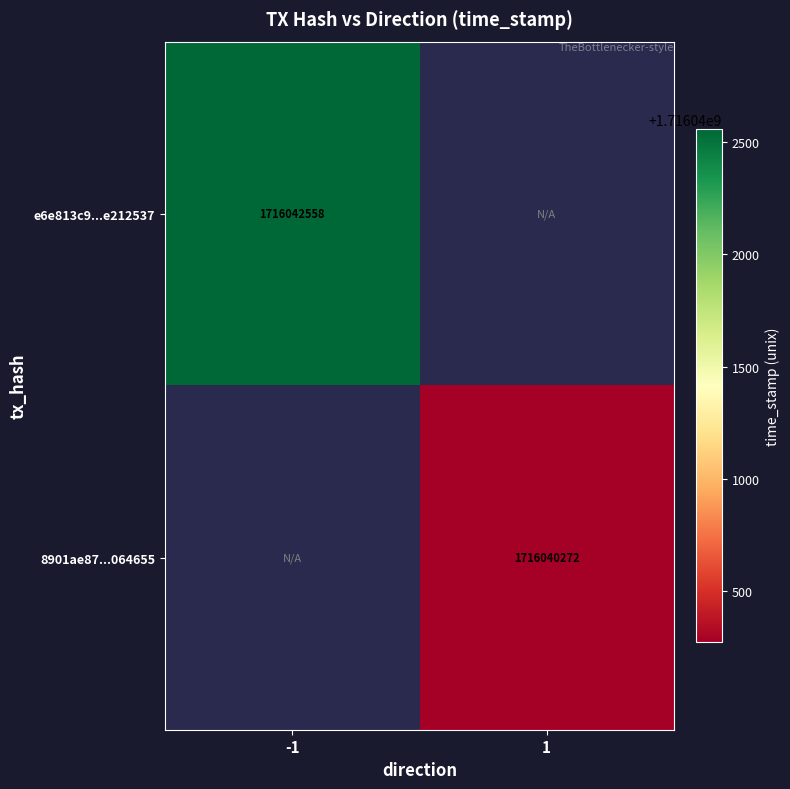

Is it true that 8901ae87...064655 equals 971612116 at 1?

False